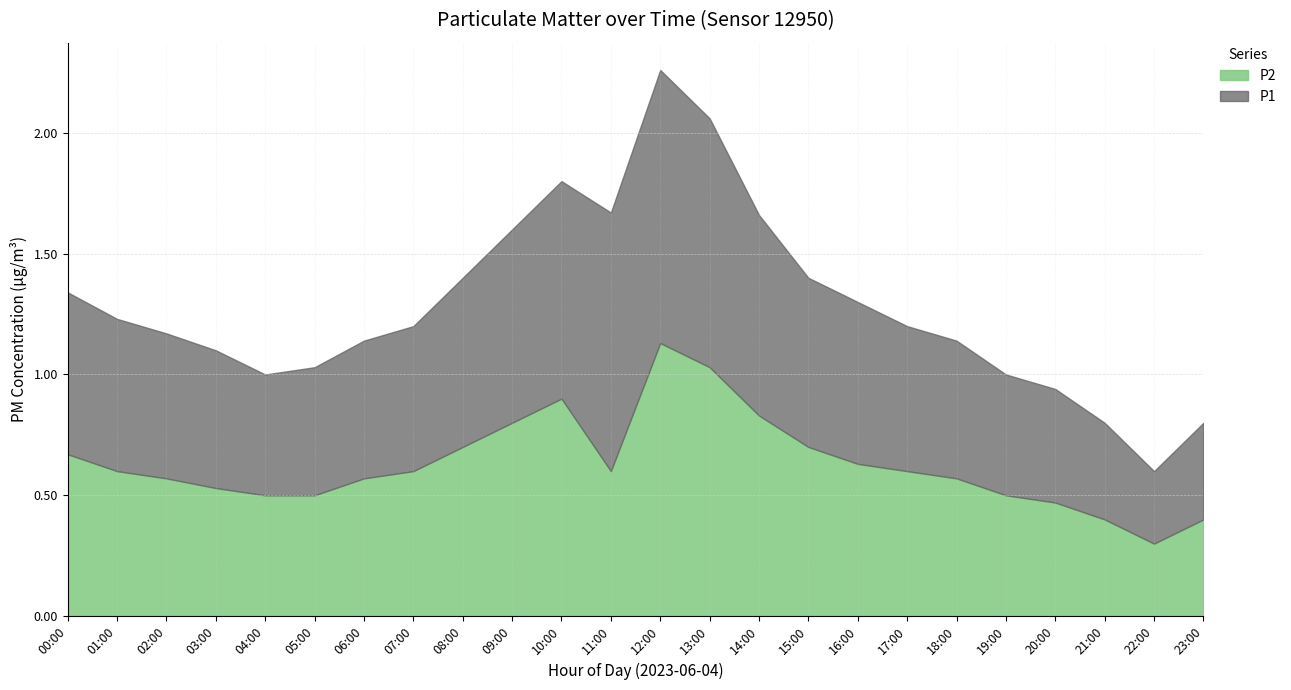

List the labels in order of P2 value, largest first.

12:00, 13:00, 10:00, 14:00, 09:00, 08:00, 15:00, 00:00, 16:00, 01:00, 07:00, 11:00, 17:00, 02:00, 06:00, 18:00, 03:00, 04:00, 05:00, 19:00, 20:00, 21:00, 23:00, 22:00